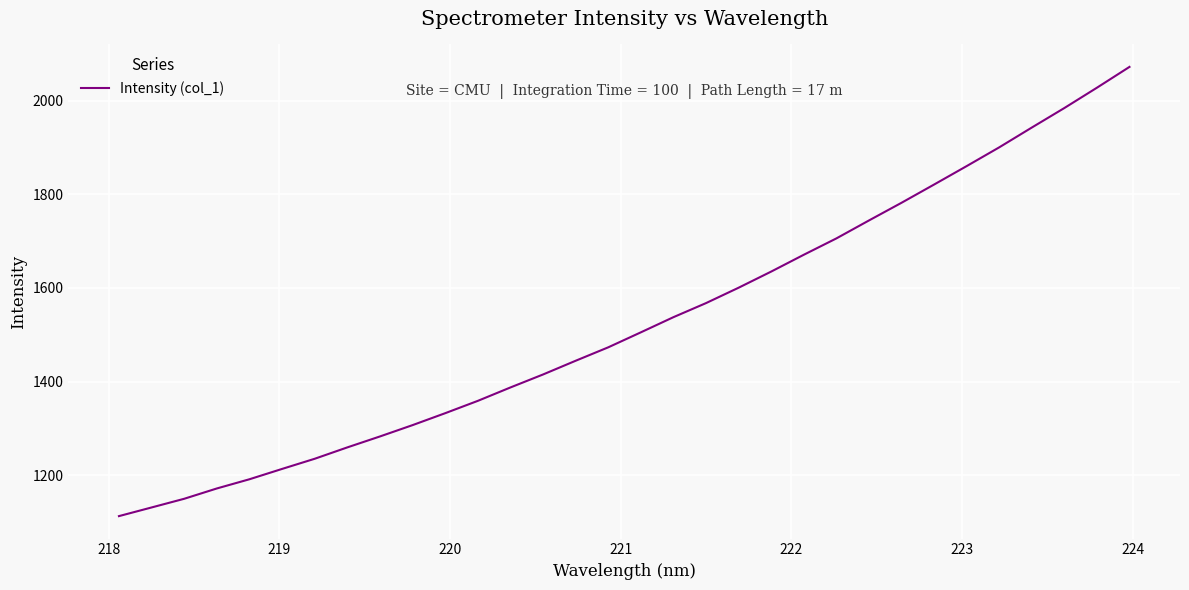

Count the number of values greater than 1505.

16